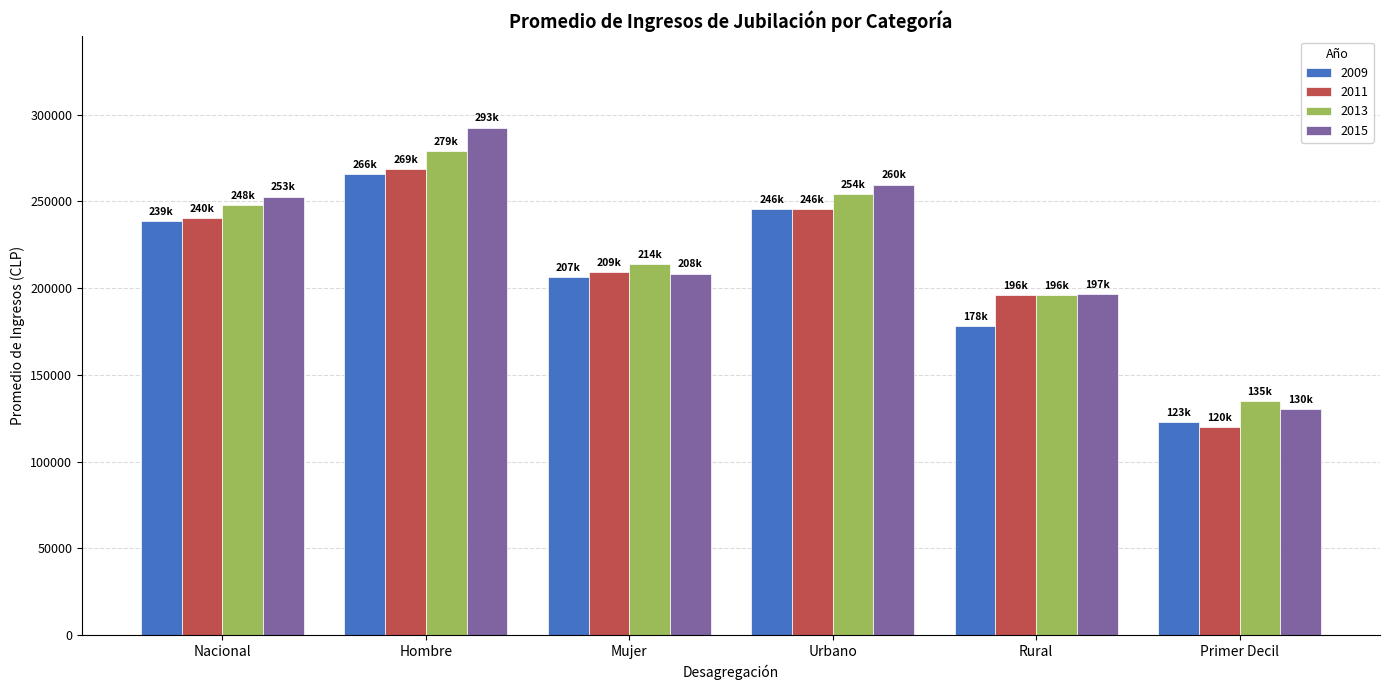

Where is 2009 nearest to the value 194364?

Mujer